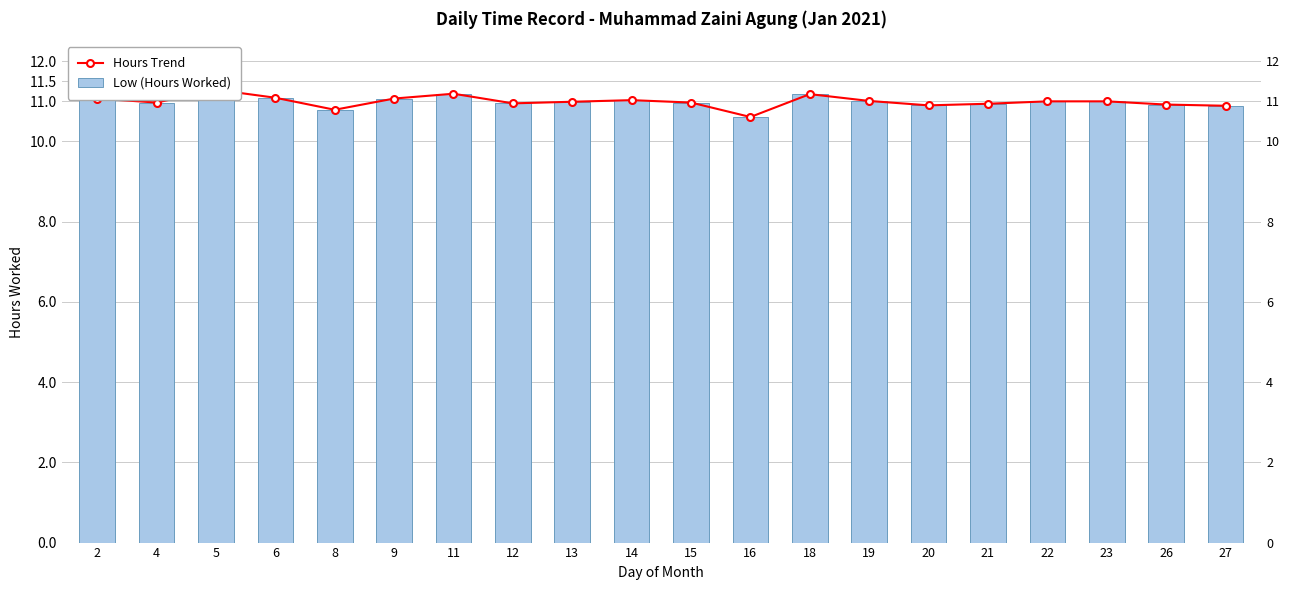

Is the value of Hours Trend at 19 greater than the value of Low (Hours Worked) at 23?

Yes